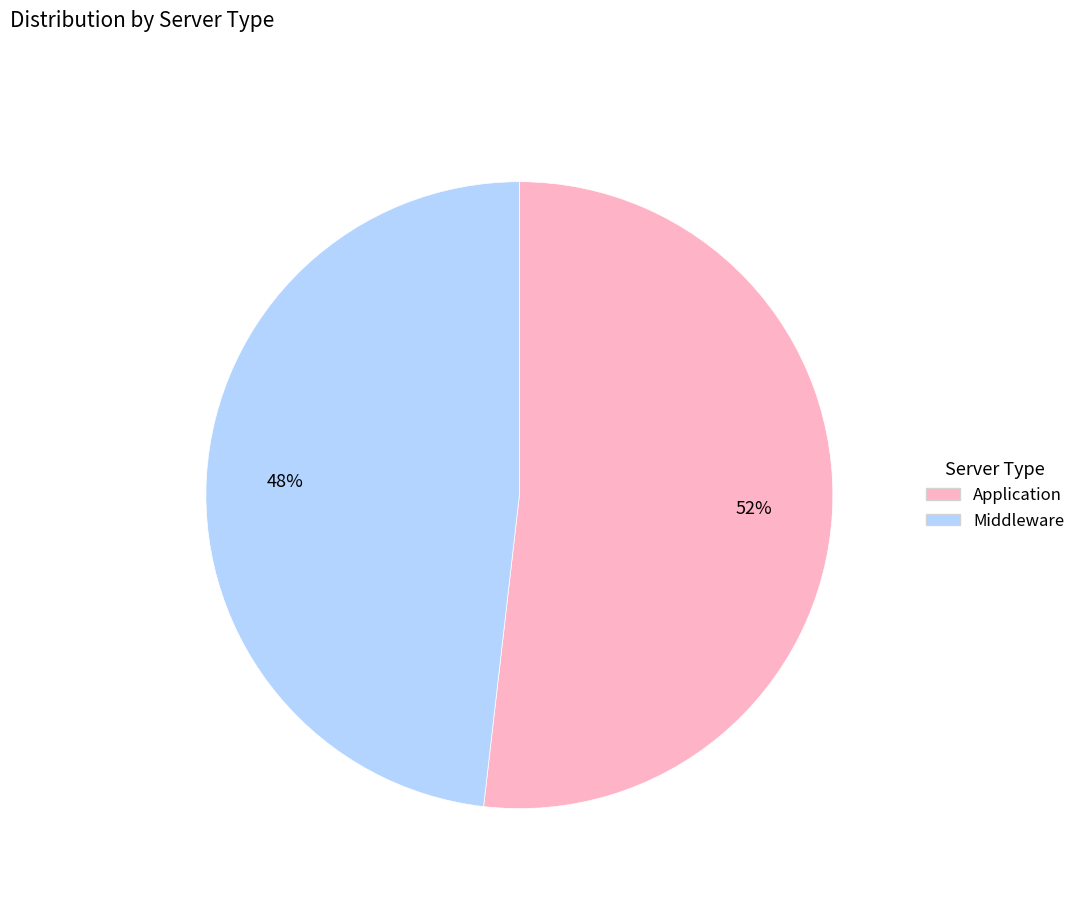

What is the smallest slice in the pie chart?

Middleware